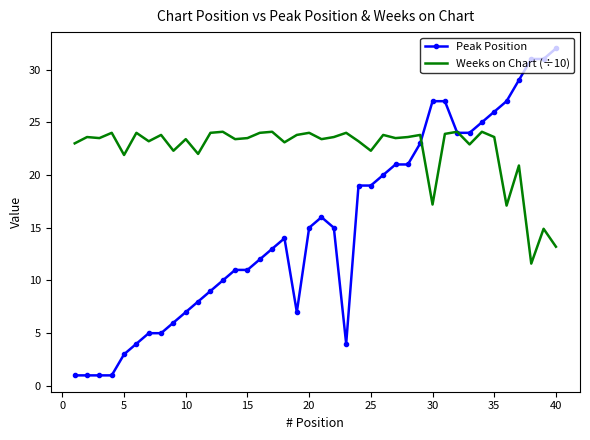

Rank the series by their average value, from lowest to highest.

Peak Position, Weeks on Chart (÷10)